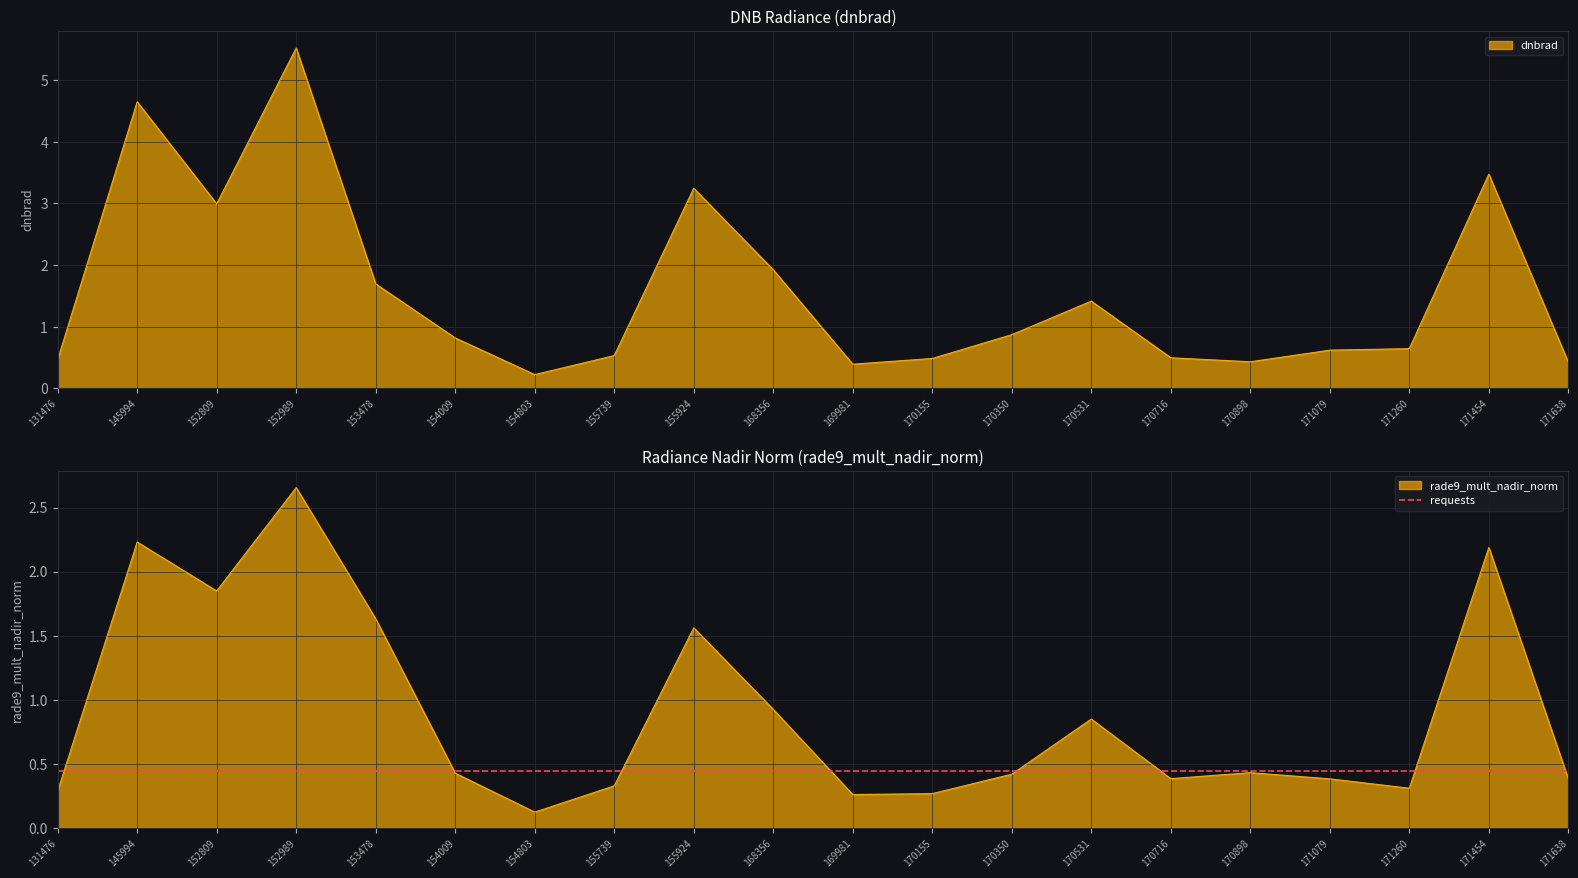

Does the chart display data point markers on the line(s)?

No